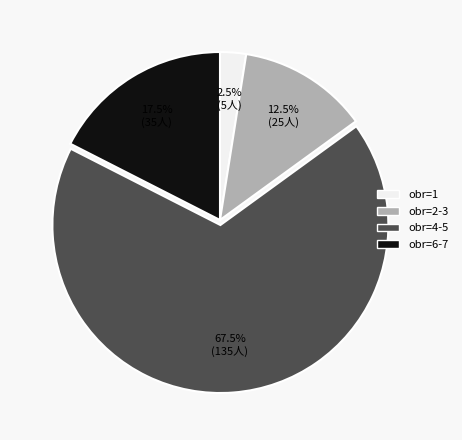

Between obr=2-3 and obr=1, which is larger?

obr=2-3